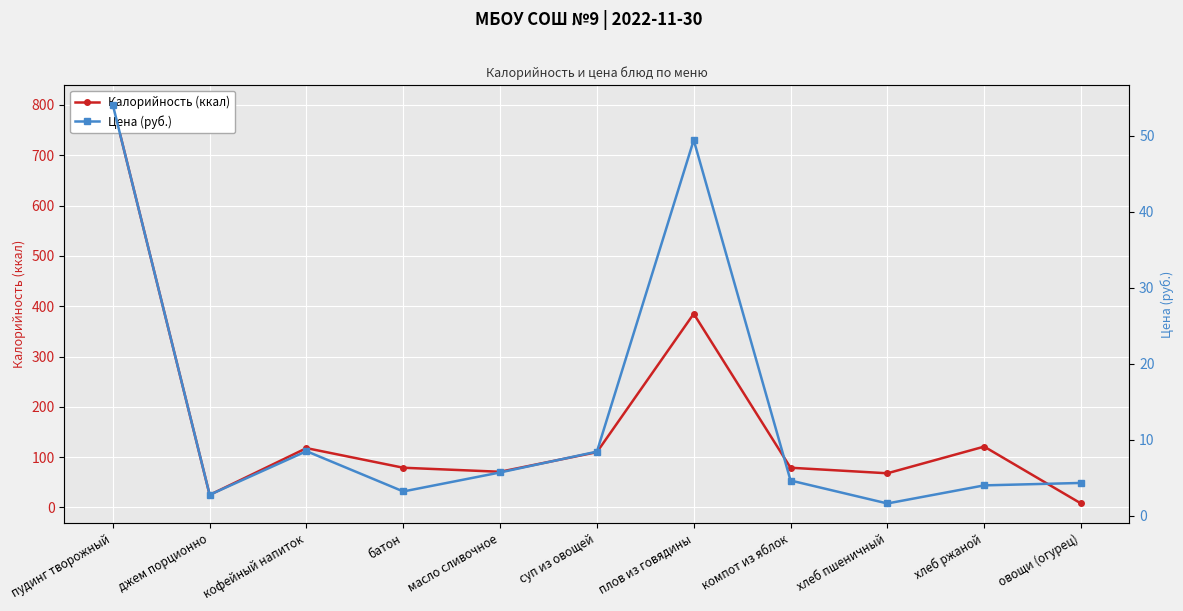

What is the highest value of the Калорийность (ккал) series?

800.0